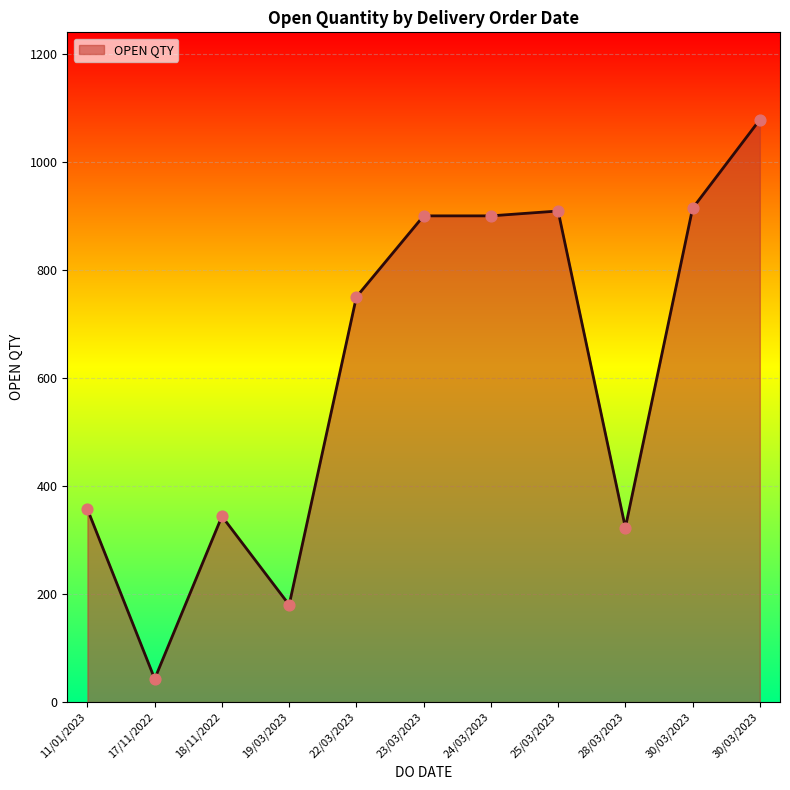

Between 22/03/2023 and 30/03/2023, which is larger?

30/03/2023